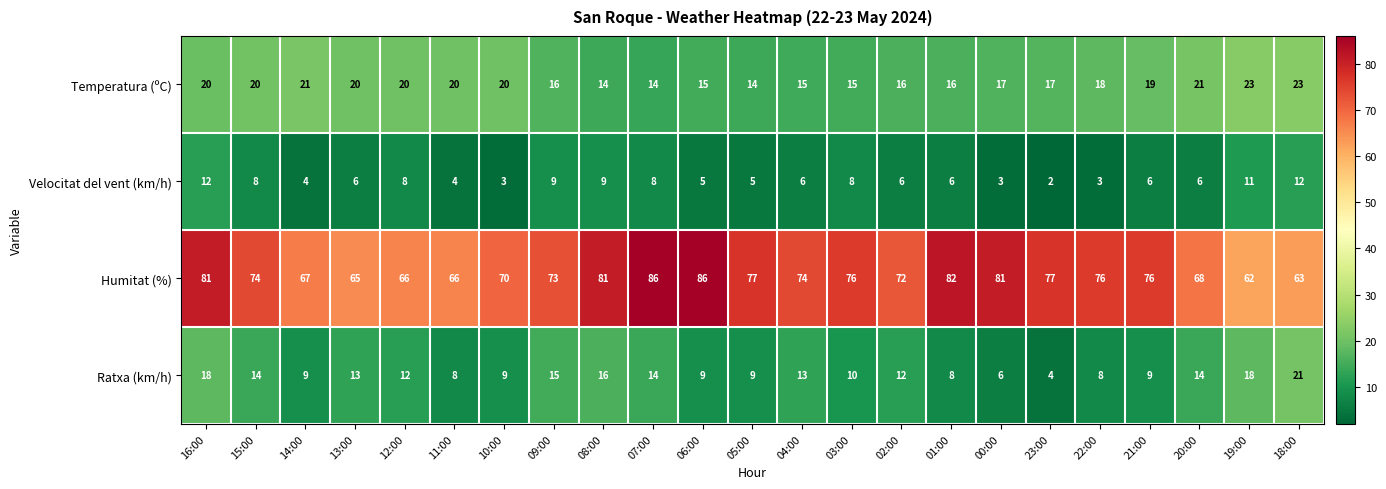

True or false: Humitat (%) has a value of 67 at 14:00.

True